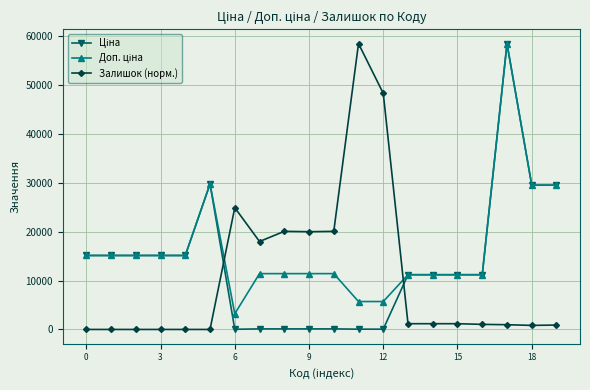

What is the difference between the second highest and minimum values in the Залишок (норм.) series?

48262.4